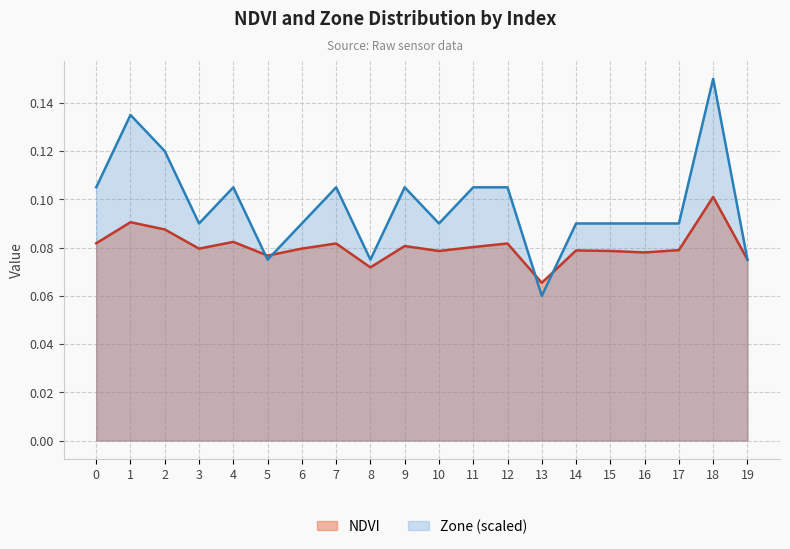

At how many categories does at least one series exceed 0?

20